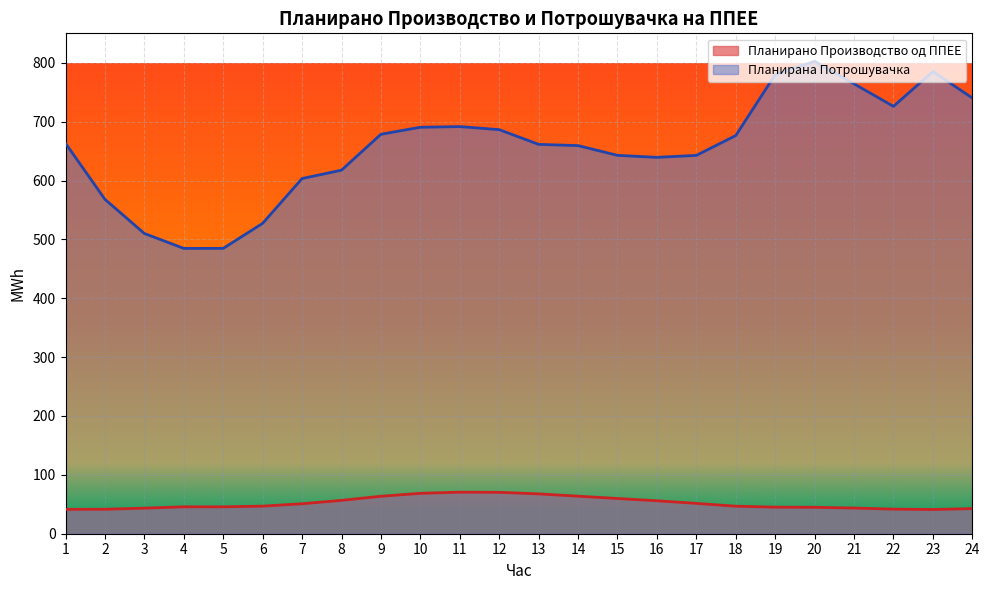

In Планирано Производство од ППЕЕ, how many points are higher than both neighbors (excluding endpoints)?

2